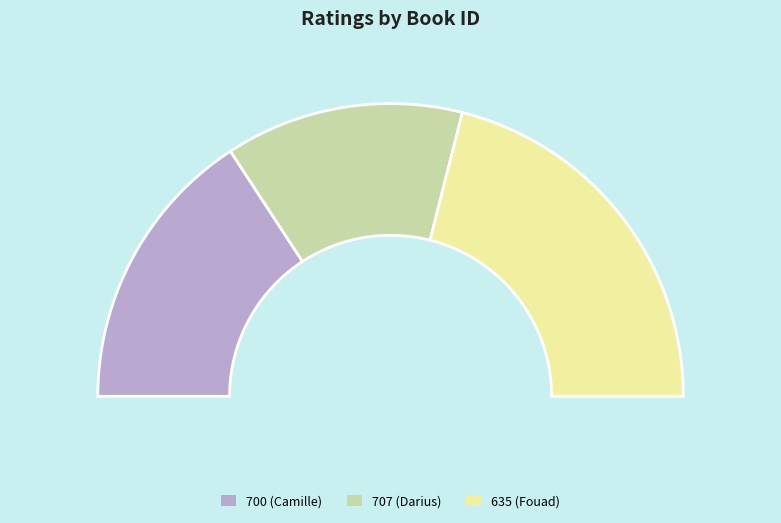

How many segments does this pie chart have?

3